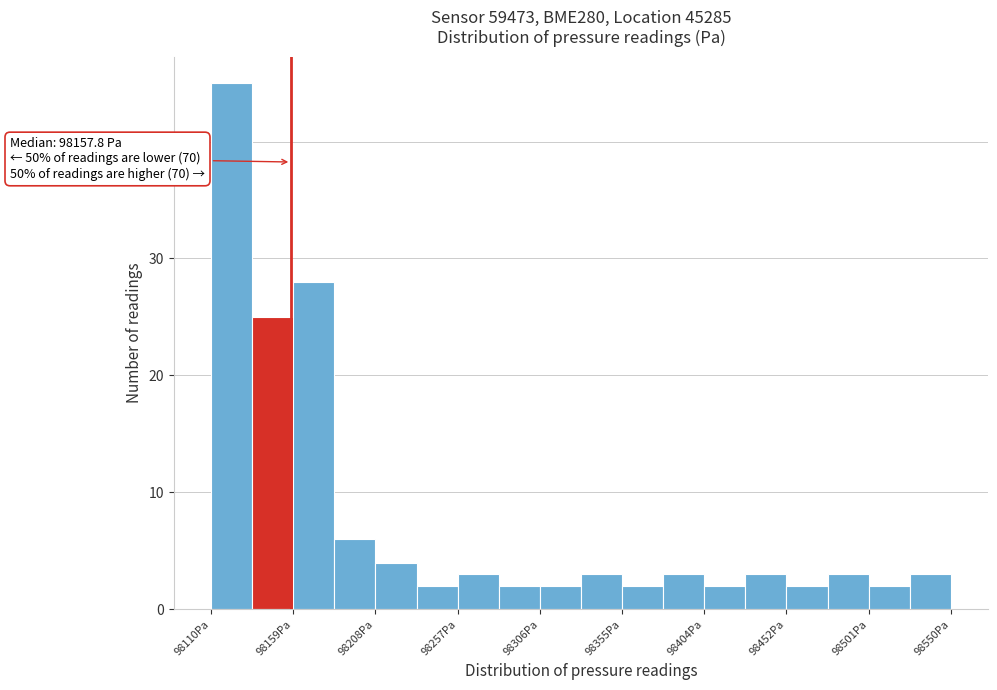

Which range on the x-axis has the tallest bar?

98110 to 98135